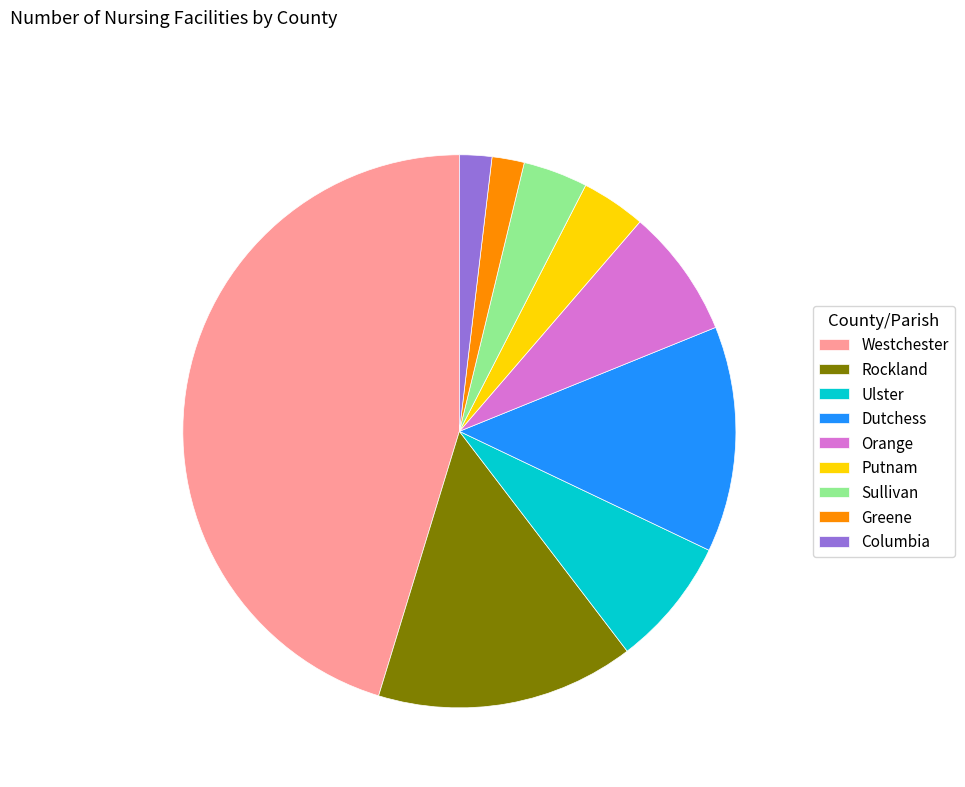

Is the sum of Greene and Putnam greater than half?

No